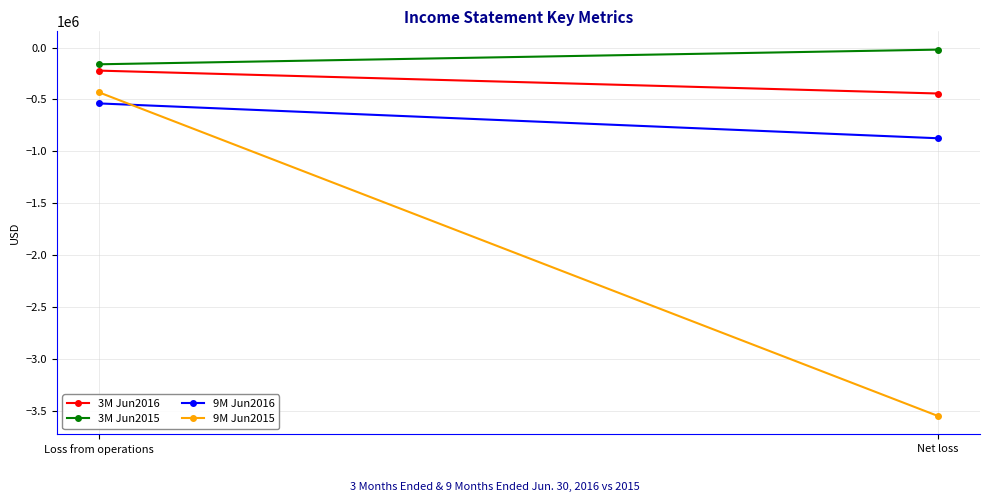

The value of 9M Jun2015 at Loss from operations is -431169. True or false?

True